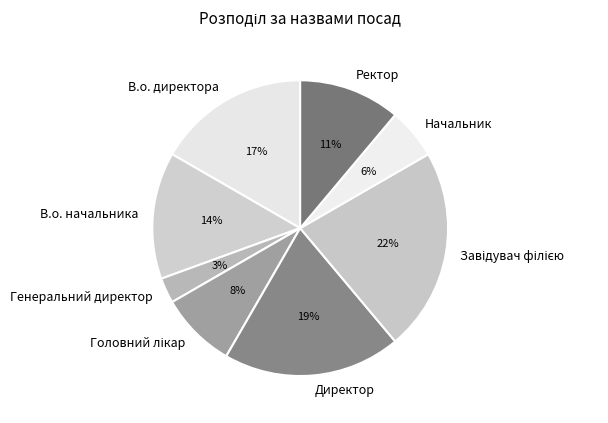

Between Директор and Начальник, which is larger?

Директор